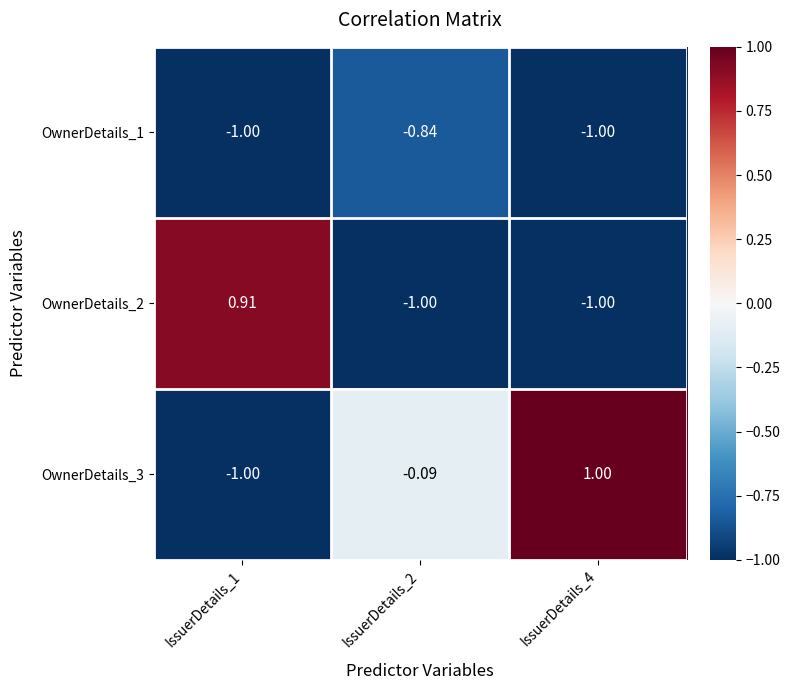

Is the value of OwnerDetails_1 at IssuerDetails_2 greater than the value of OwnerDetails_3 at IssuerDetails_4?

No